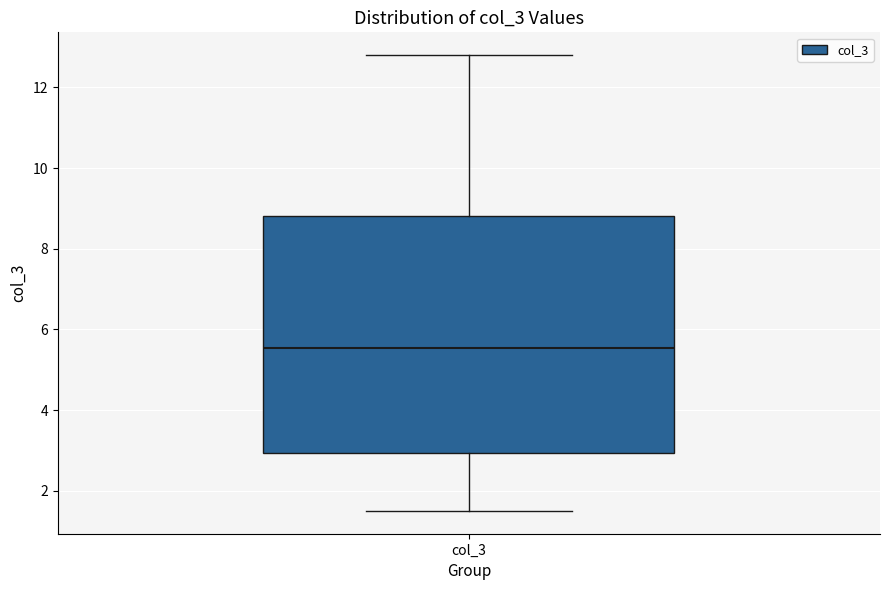

Read this box plot against the y-axis: the position of the median line, the range covered by the box, and the ends of both whiskers. The values are not printed on the chart, so give them approximately, as read against the axis.

median 5.6, box 3.0 to 8.8, whiskers 1.6 to 12.8